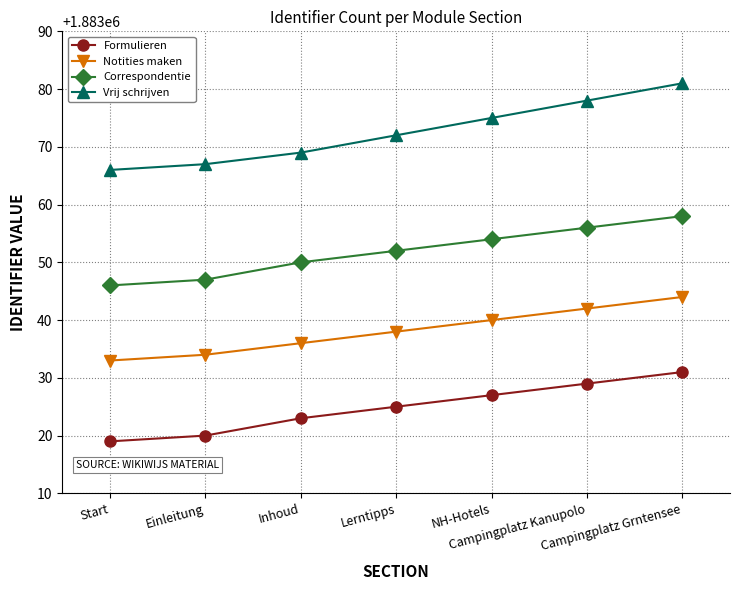

At Campingplatz Kanupolo, list the series in order from smallest to largest.

Formulieren, Notities maken, Correspondentie, Vrij schrijven